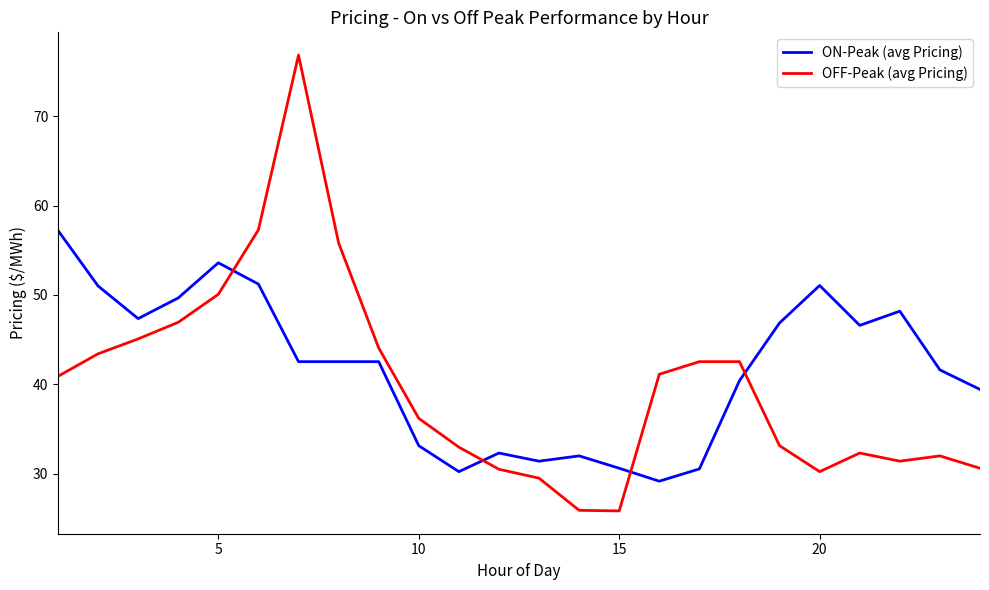

List the series in order of their peak value, lowest first.

ON-Peak (avg Pricing), OFF-Peak (avg Pricing)